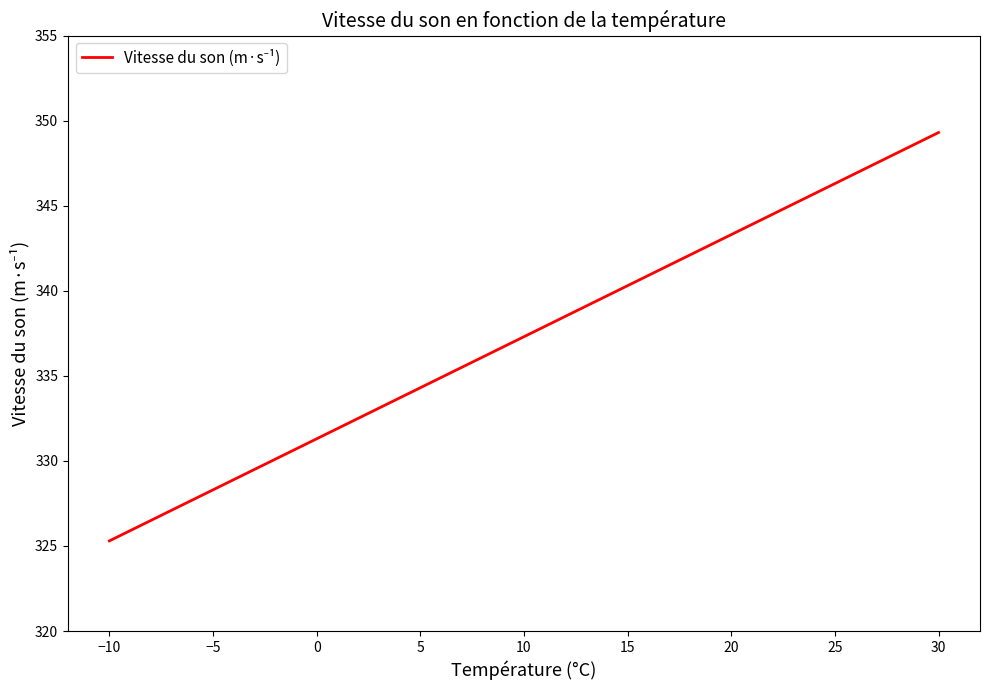

True or false: the data shows 493.0 at 0.

False